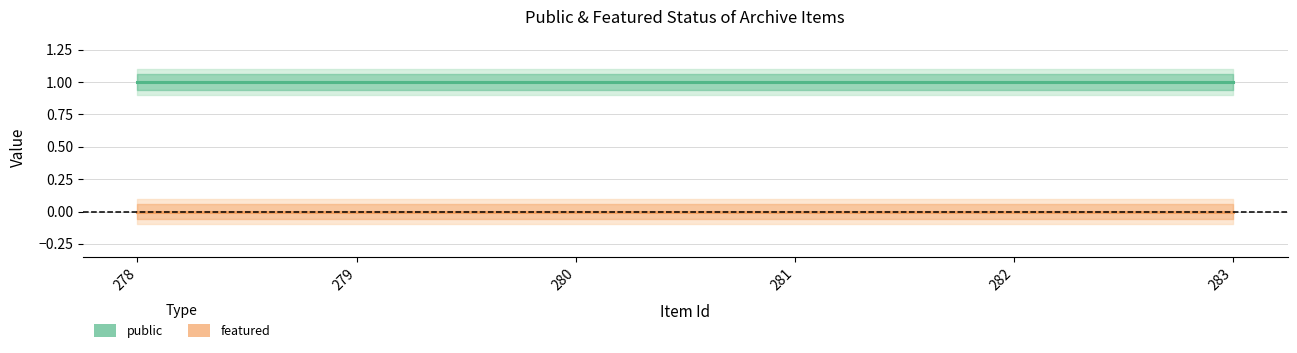

True or false: public has a value of 1 at 280.

True